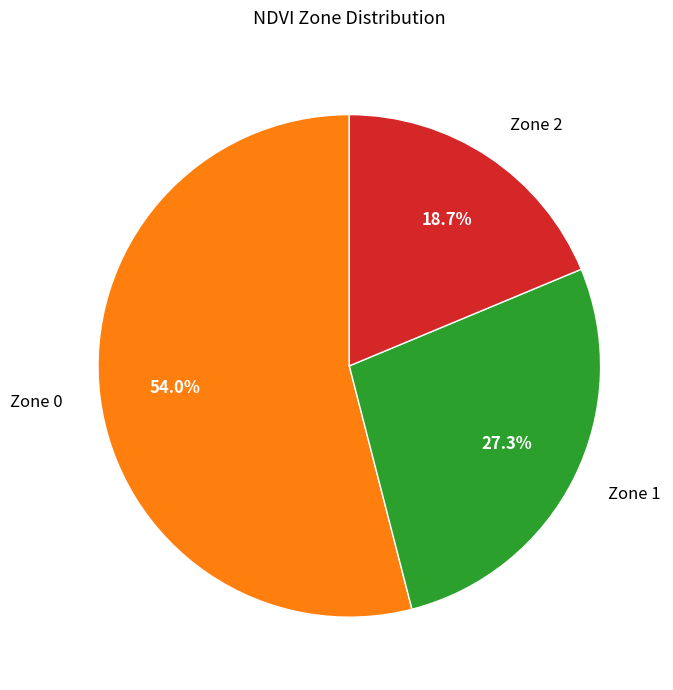

Does any single category account for the majority?

Yes